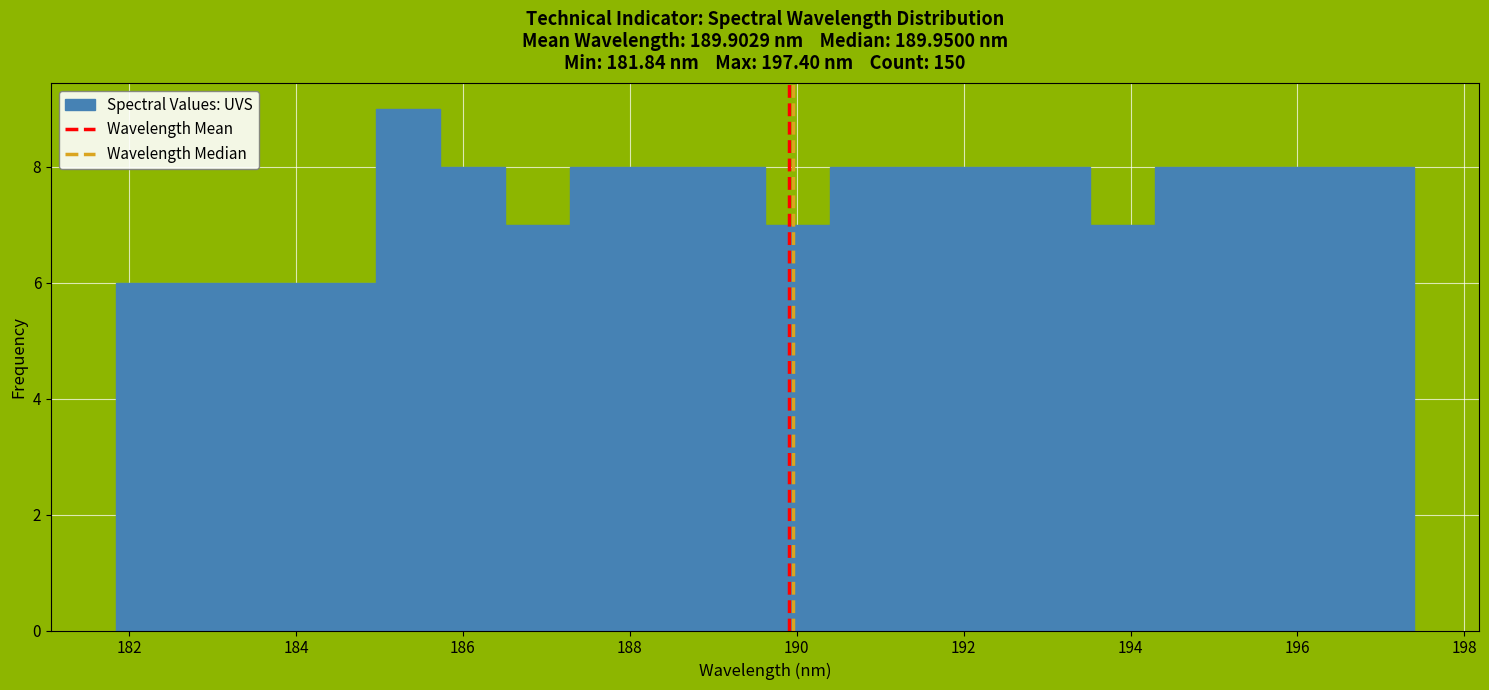

Around what value on the x-axis is the tallest bar? Give the approximate position of its centre, as read against the axis.

185.4